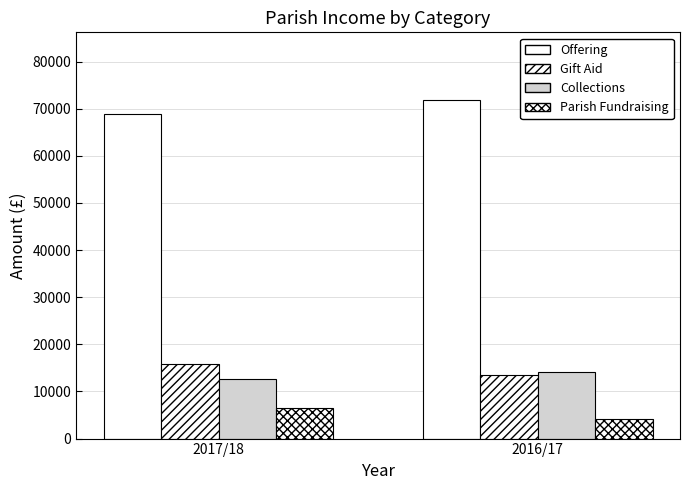

What is the difference between the highest and lowest values at 2016/17?

67583.0